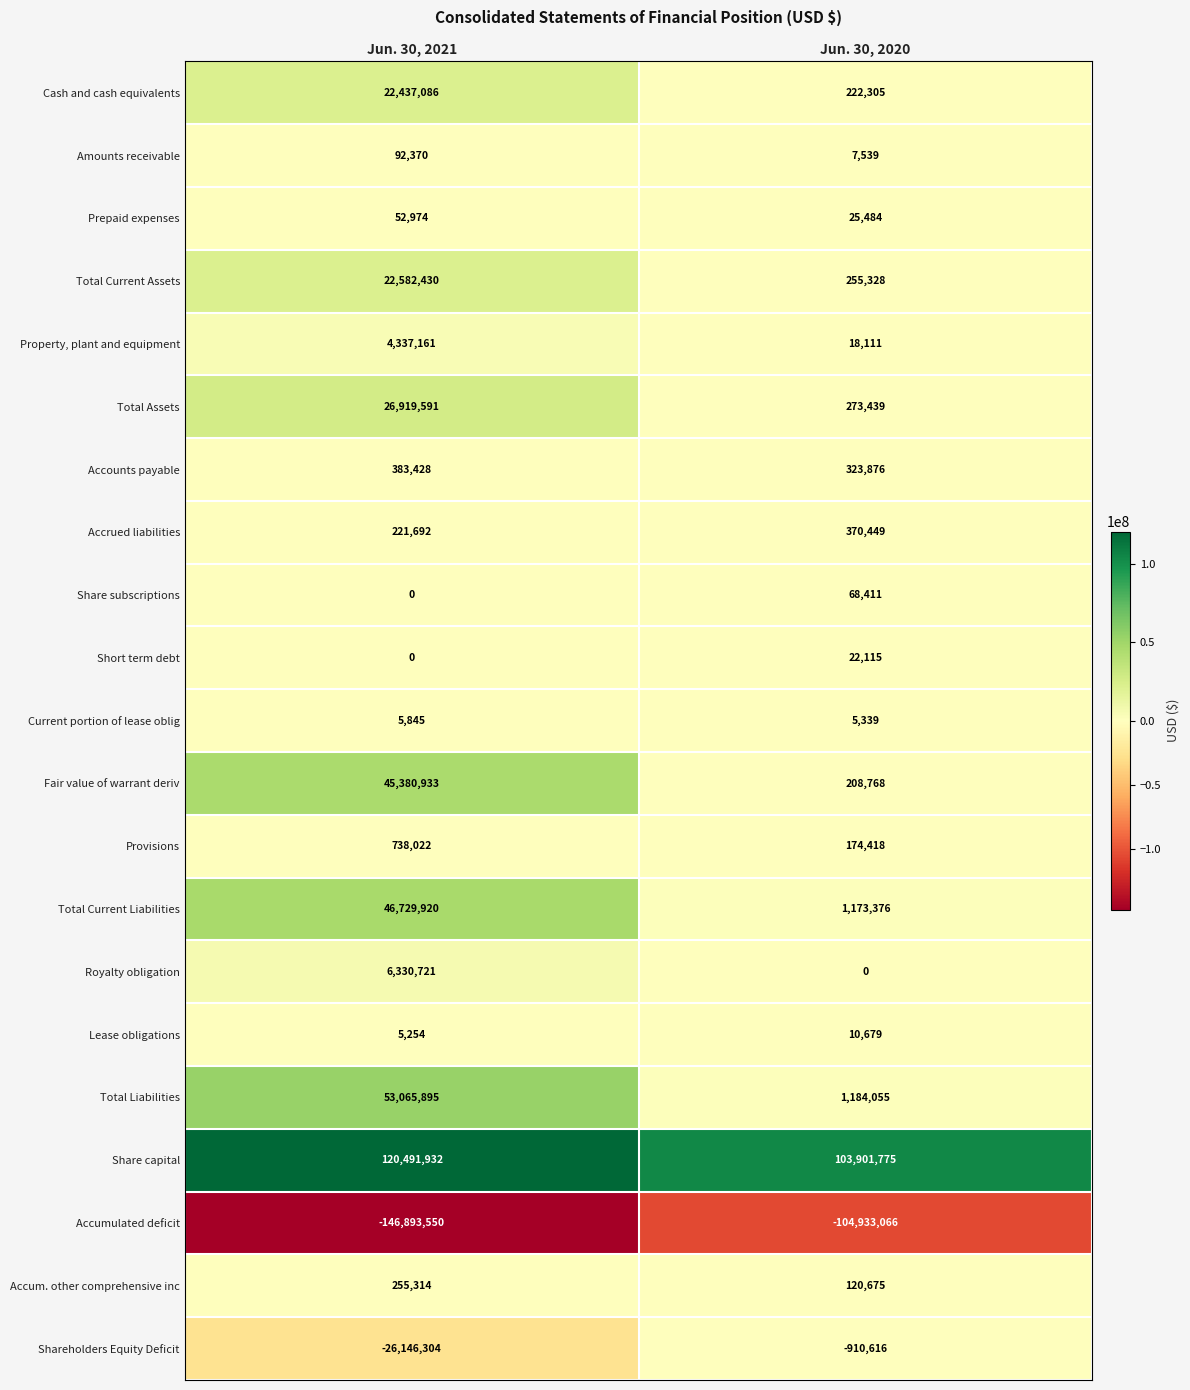

At which label is Cash and cash equivalents closest to 11329695?

Jun. 30, 2020